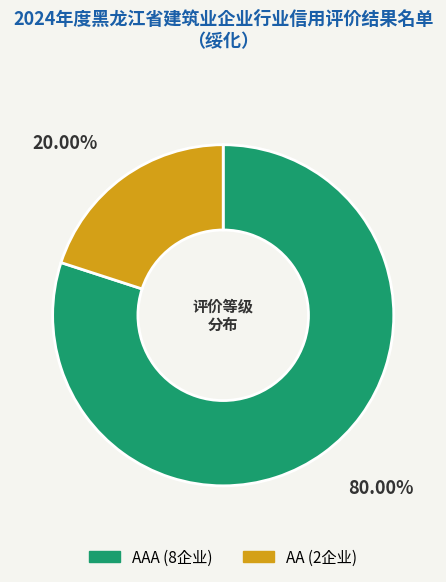

Does any single category account for the majority?

Yes